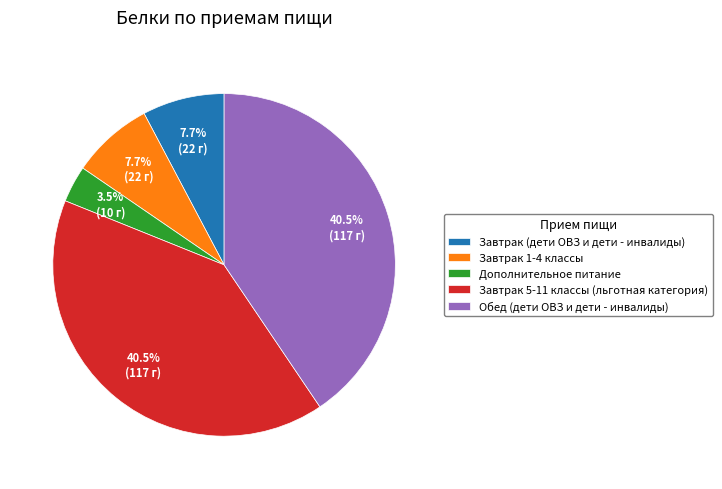

What percentage is NOT represented by Завтрак (дети ОВЗ и дети - инвалиды)?

92.3%